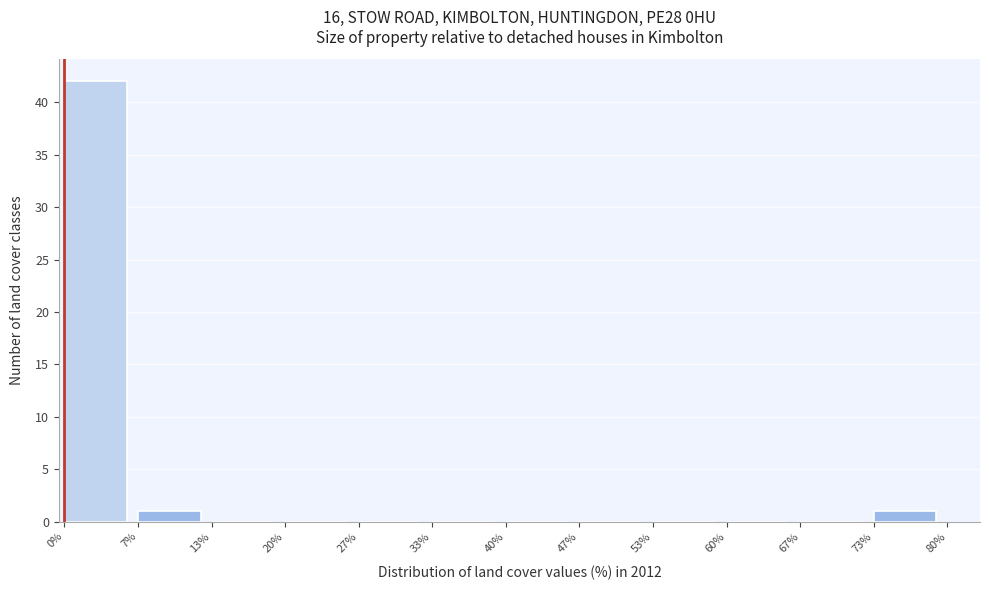

Reading left to right, list every bar in this chart as the range it spans on the x-axis followed by its height. The values are not printed on the chart, so give them approximately, as read against the axis.

0% to 7%: 42
7% to 13%: 1
13% to 20%: 0
20% to 27%: 0
27% to 33%: 0
33% to 40%: 0
40% to 47%: 0
47% to 53%: 0
53% to 60%: 0
60% to 67%: 0
67% to 73%: 0
73% to 80%: 1